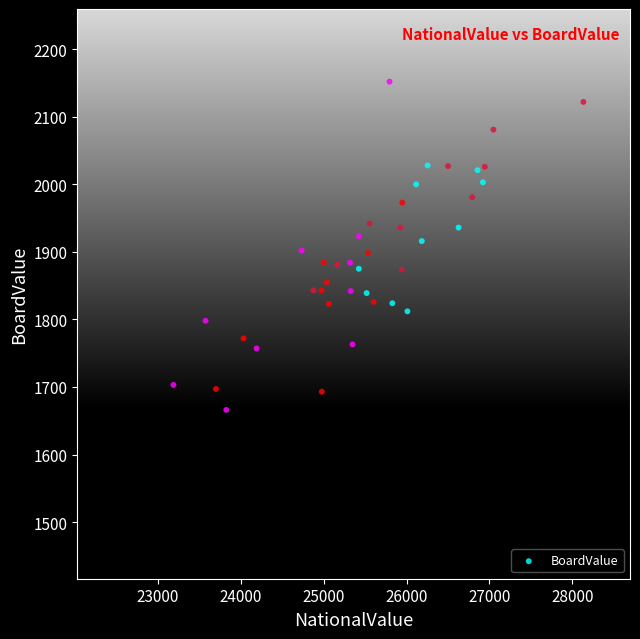

What is the range of X values (max minus min)?

4949